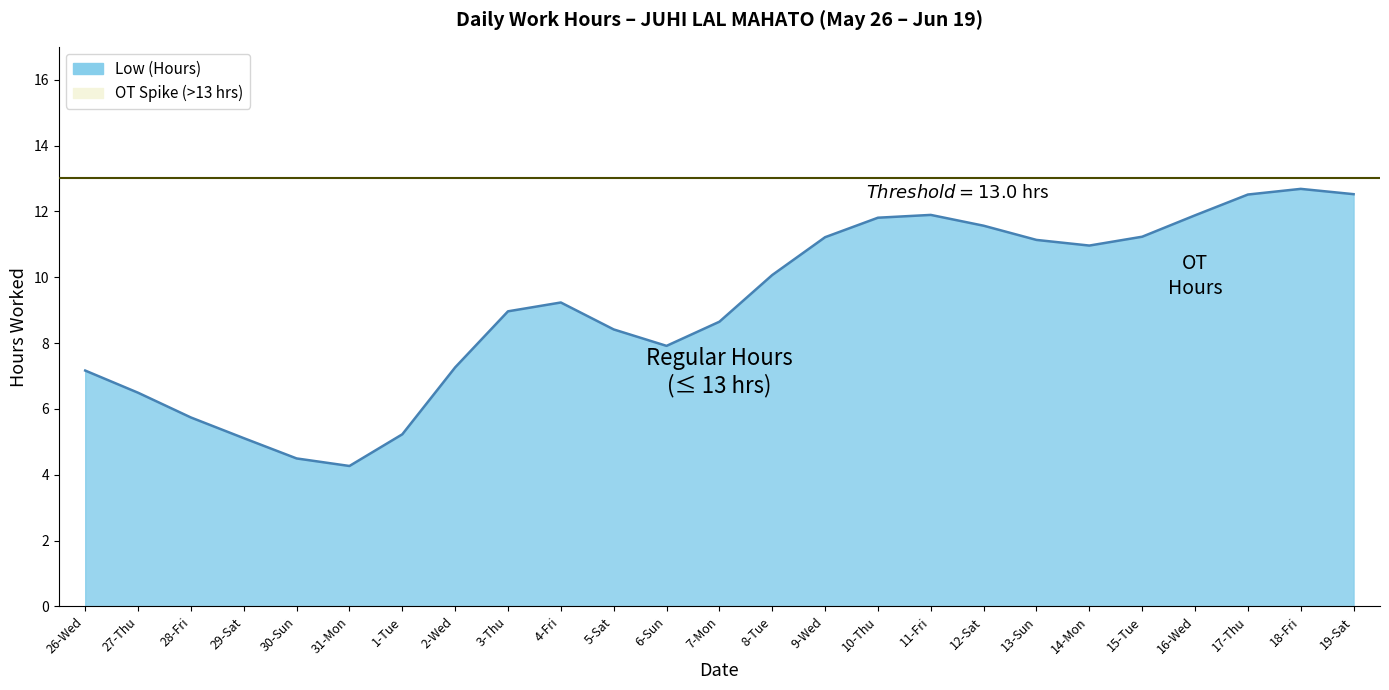

How many lines are shown in the chart?

1